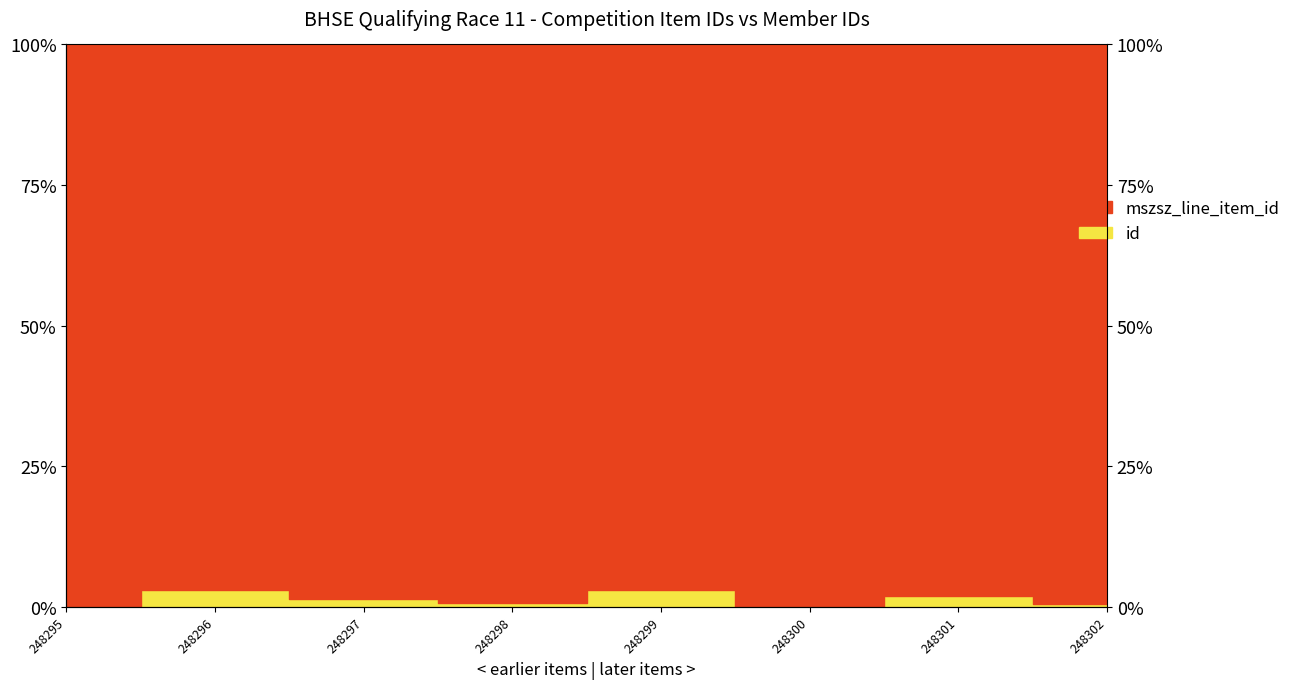

How many points are higher than both their immediate neighbors (excluding endpoints)?

3